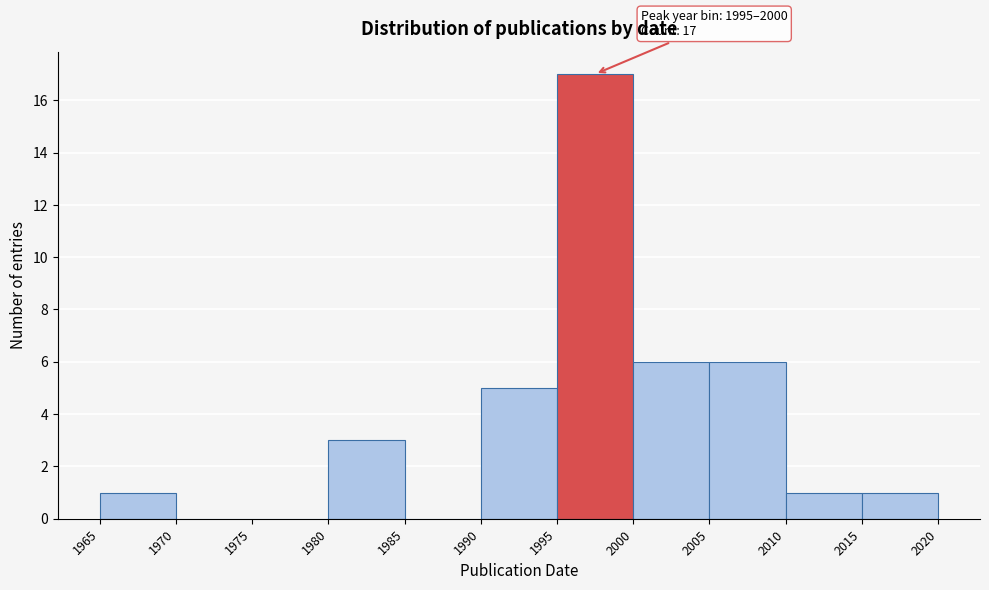

Which range on the x-axis has the tallest bar?

1995 to 2000